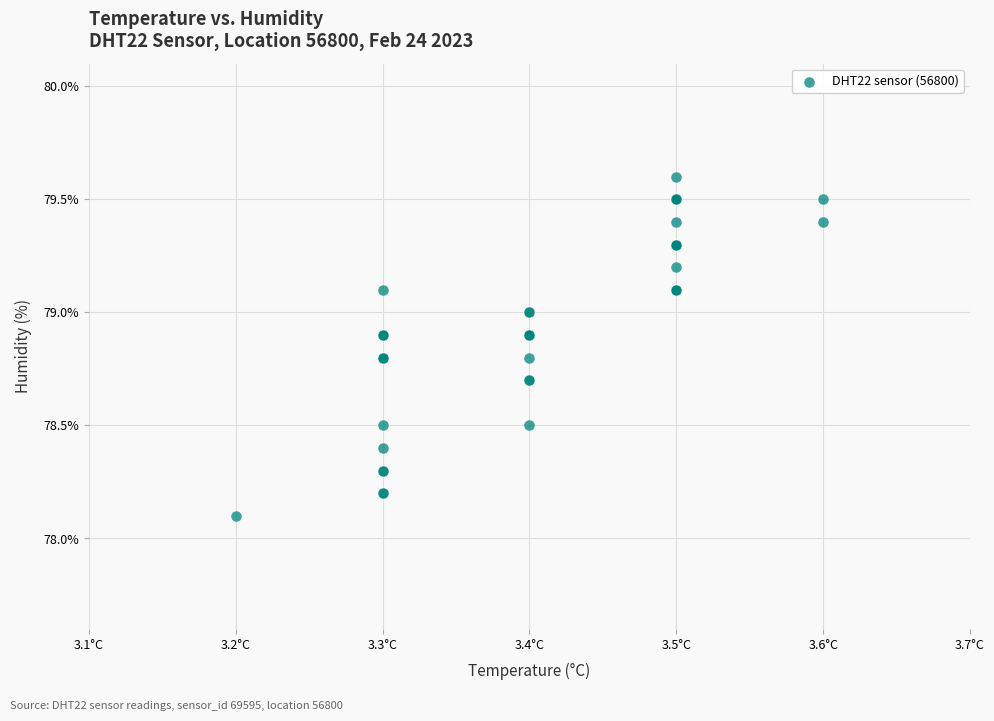

What Y value in the scatter plot is closest to 78?

78.1